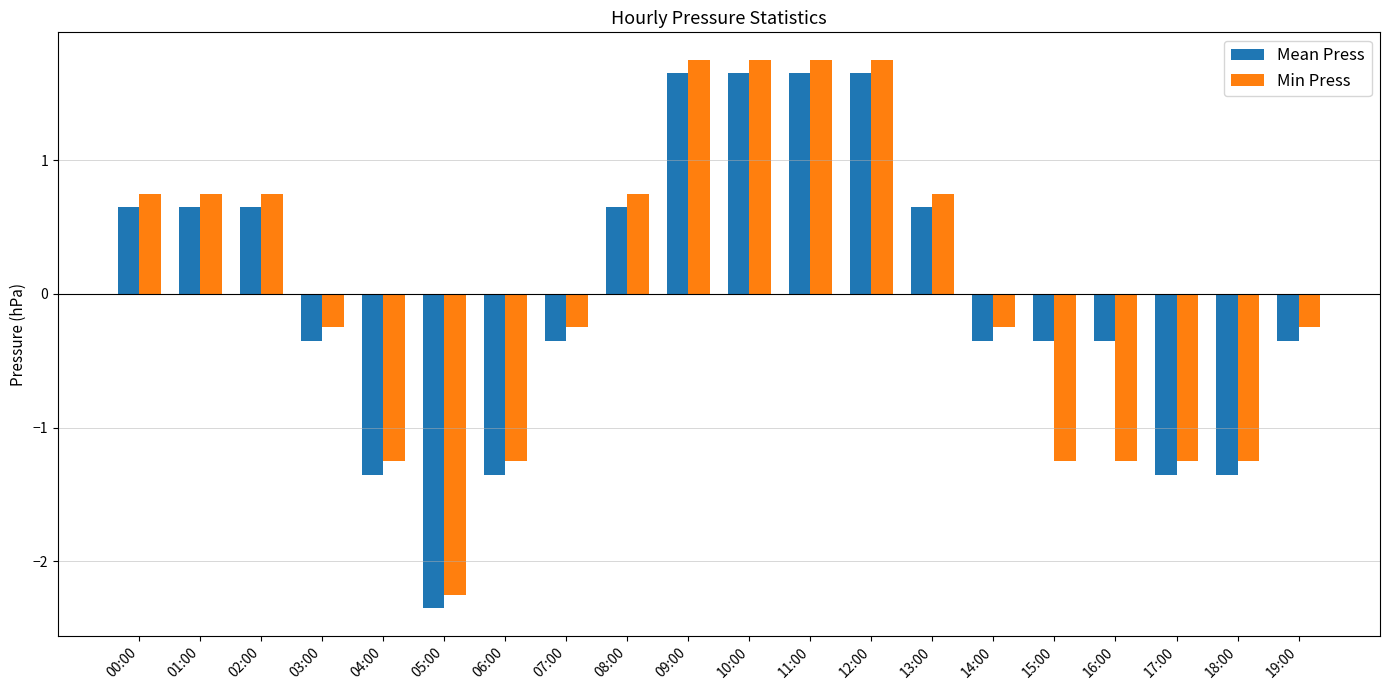

Is it true that Min Press equals -1.9 at 17:00?

False